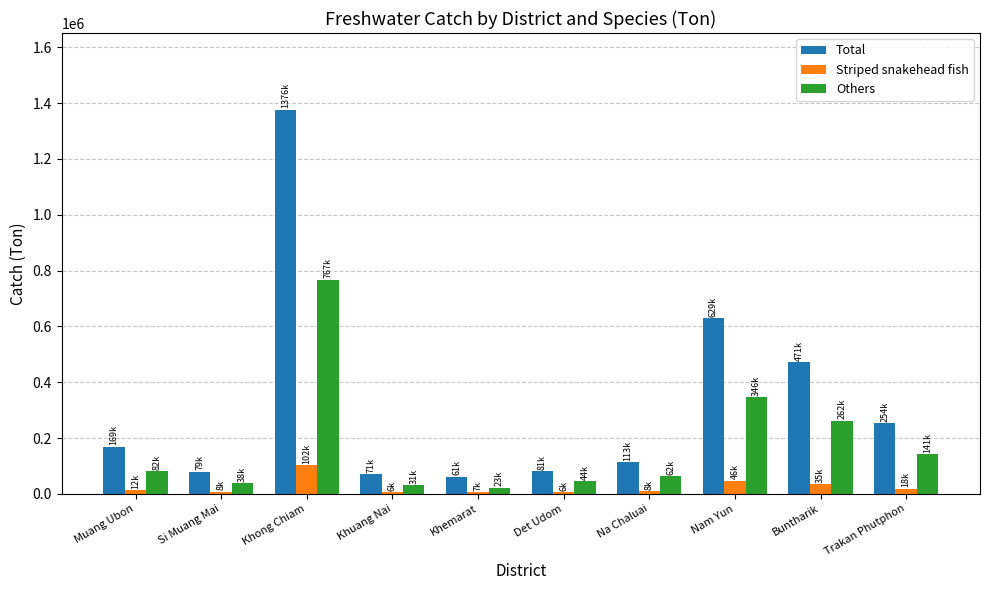

What is the difference between the maximum and minimum values in the Total series?

1315106